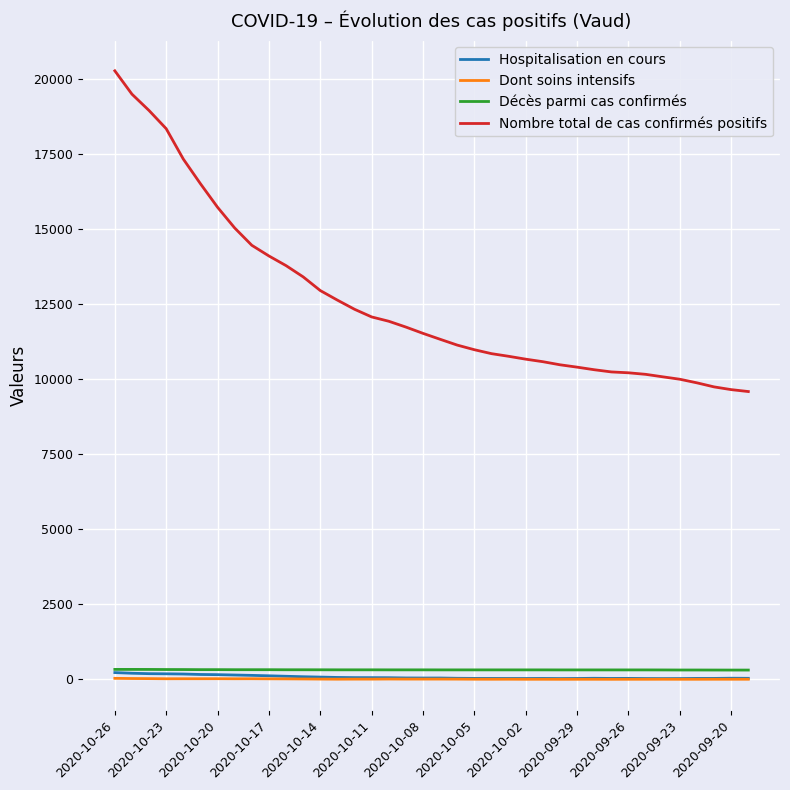

What is the maximum value shown in the chart?

20285